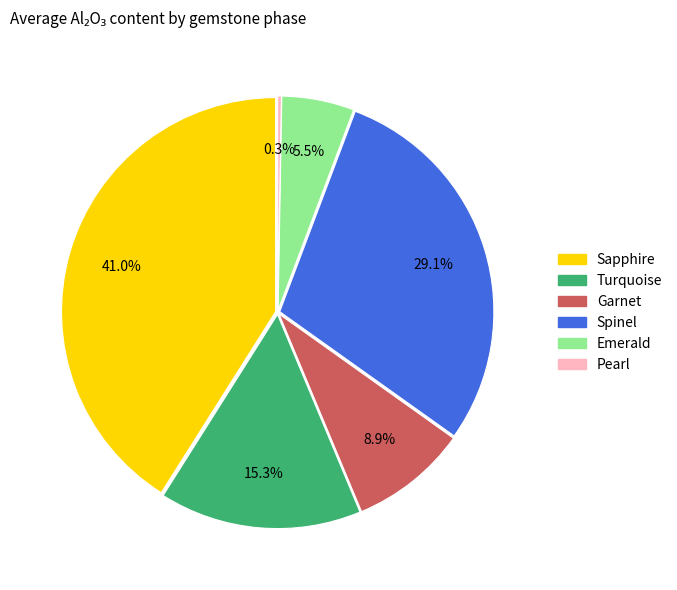

Does any single category account for the majority?

No